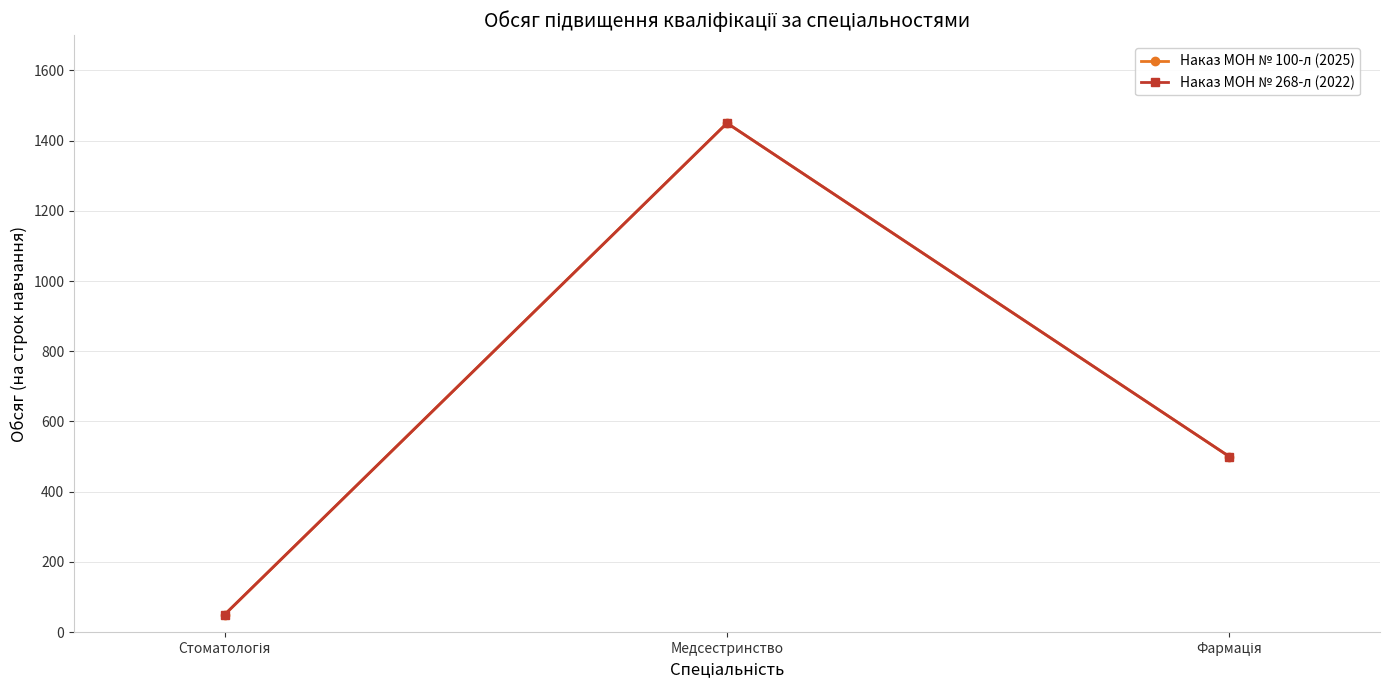

Is this an area chart (filled region under the line)?

No